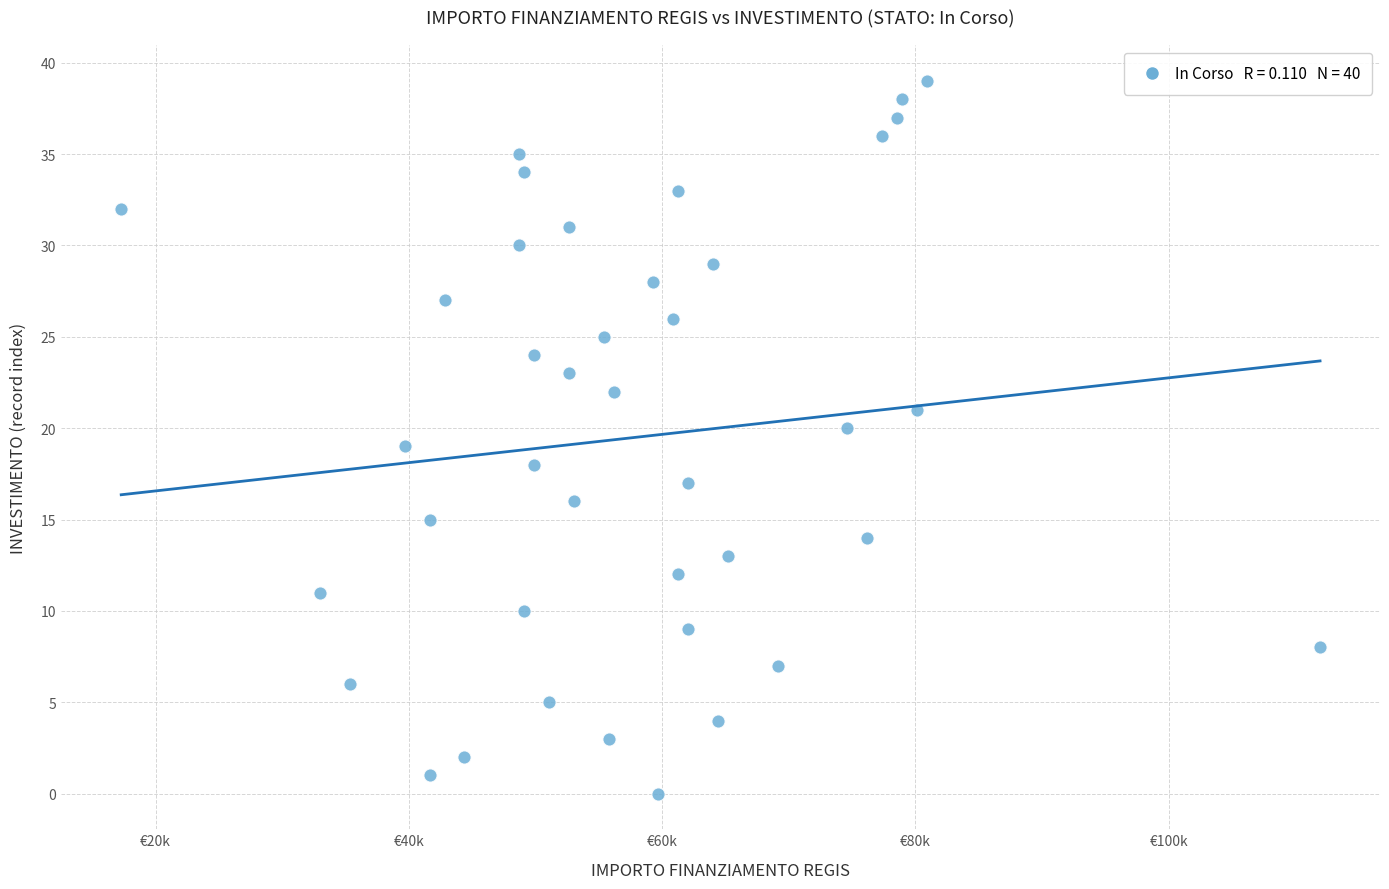

What is the range of Y values (max minus min)?

39